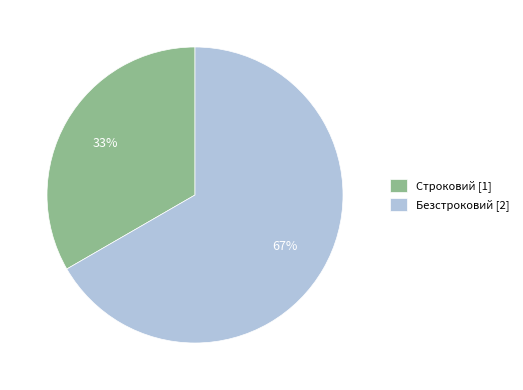

Which category accounts for the majority?

Безстроковий